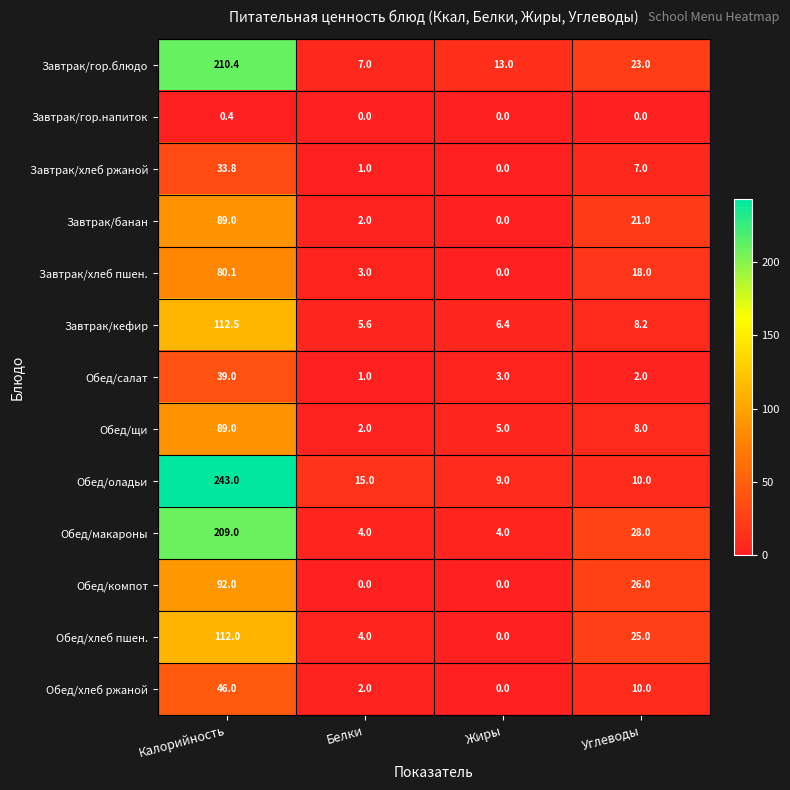

What is the difference between the maximum and minimum values in the Обед/макароны series?

205.0